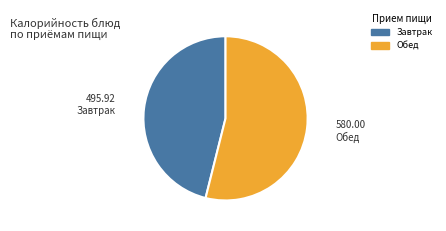

Is there any slice that represents more than half of the pie?

Yes